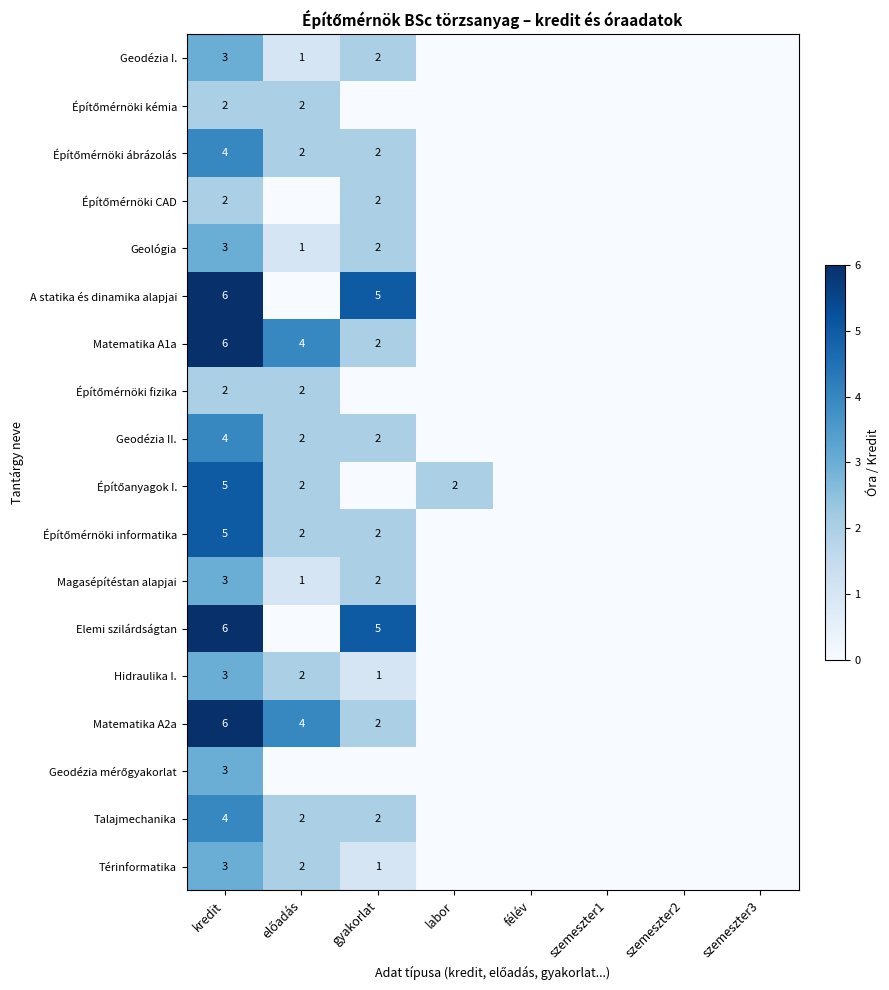

What is the spread (max minus min) of values at kredit?

4